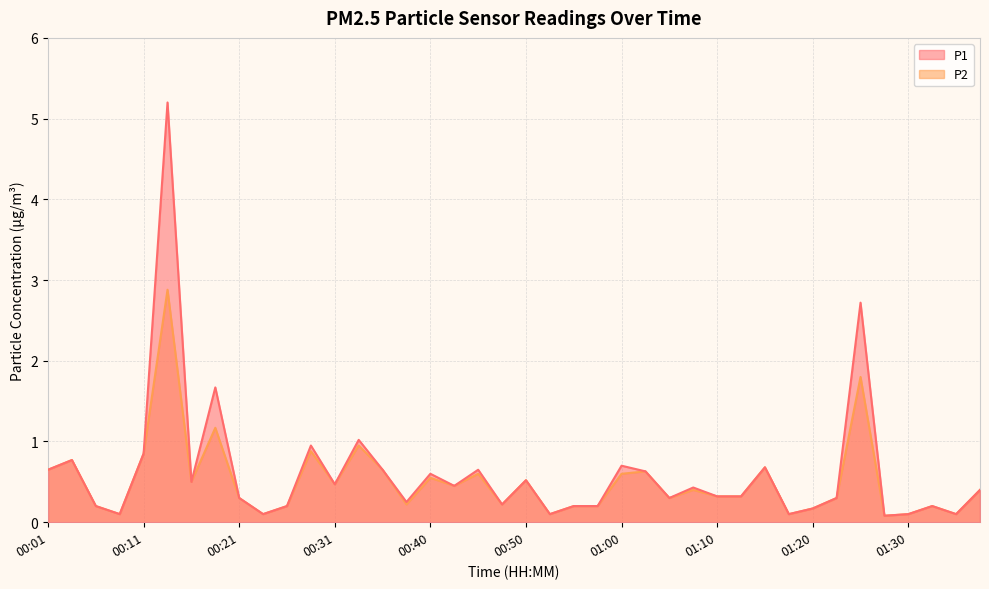

What is the maximum value for P2?

2.9